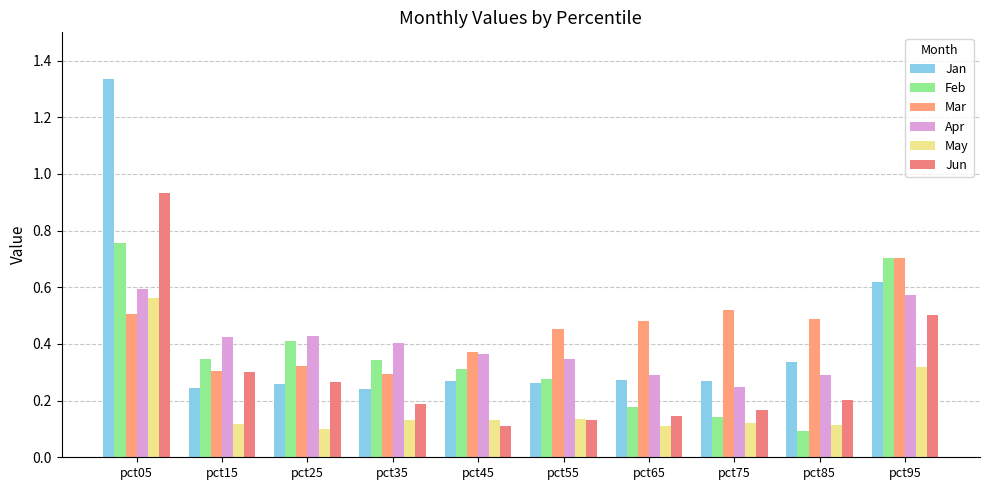

Which series has the largest range (max minus min)?

Jan